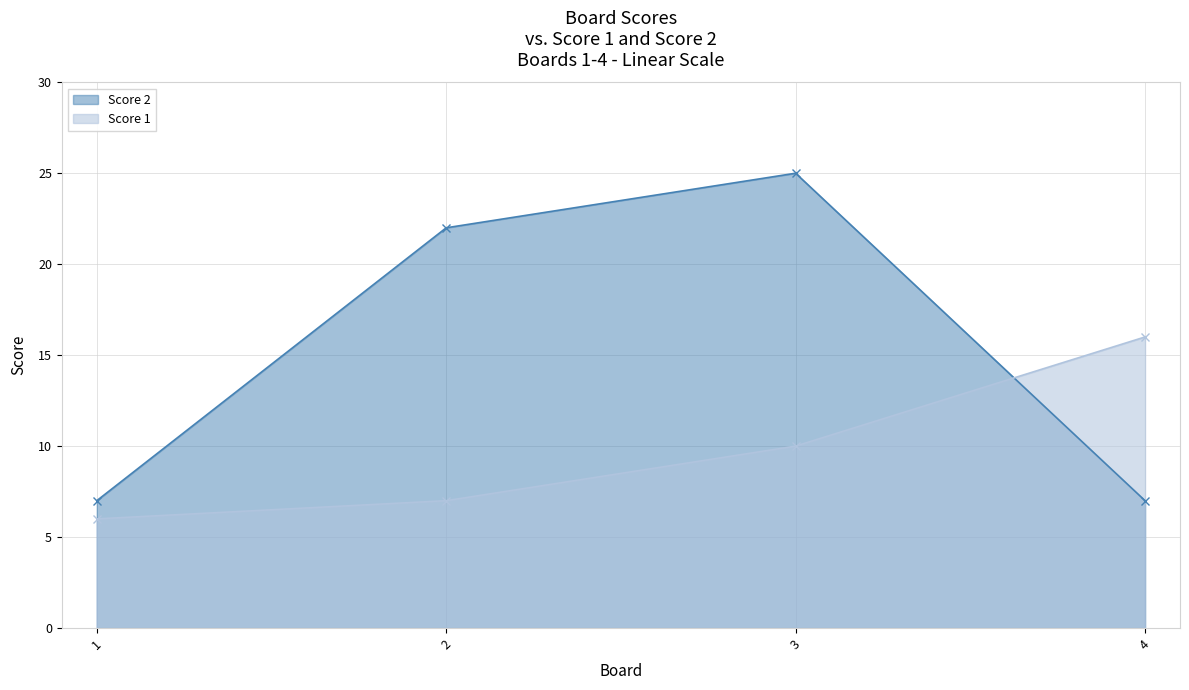

The value of Score 2 at 2 is 22. True or false?

True